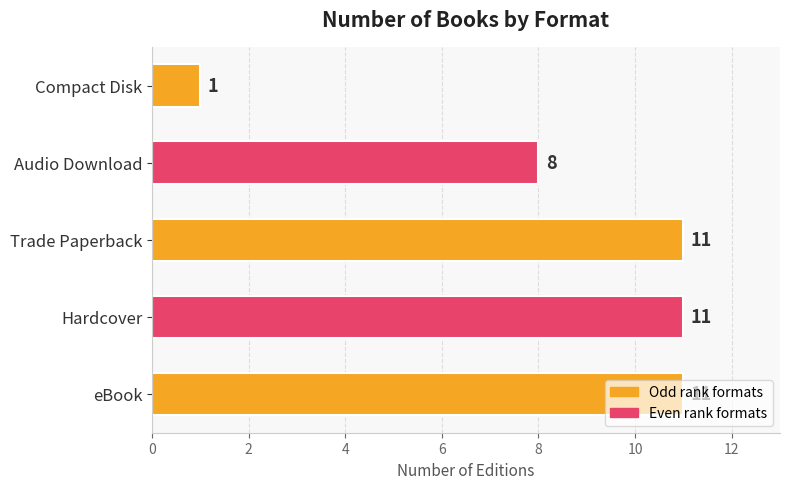

What is the sum of all values?

42